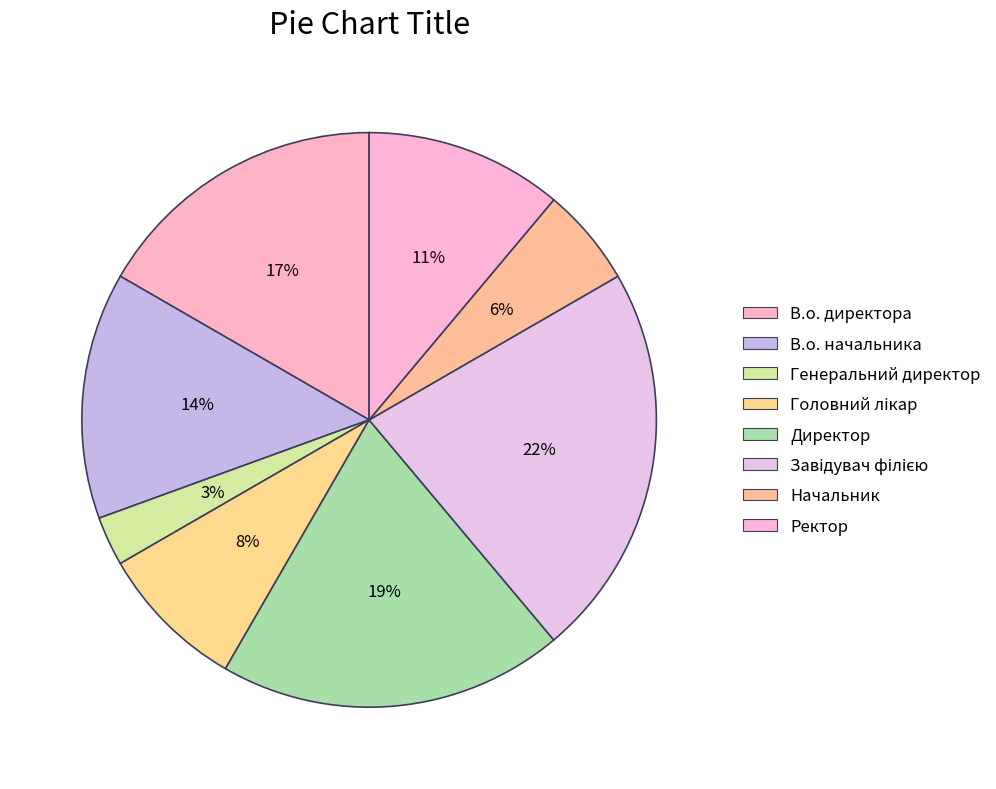

Rank the categories by value from highest to lowest.

Завідувач філією, Директор, В.о. директора, В.о. начальника, Ректор, Головний лікар, Начальник, Генеральний директор